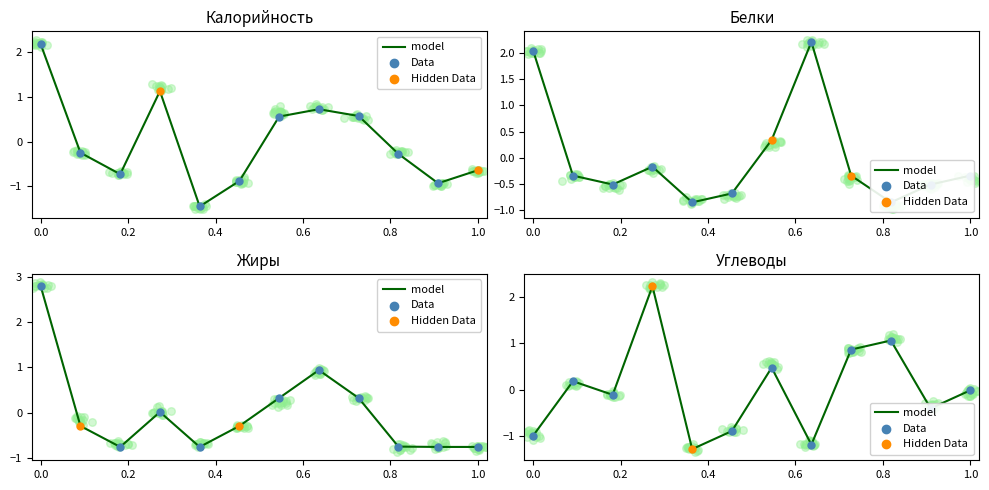

Which series contains the highest Y value?

Жиры